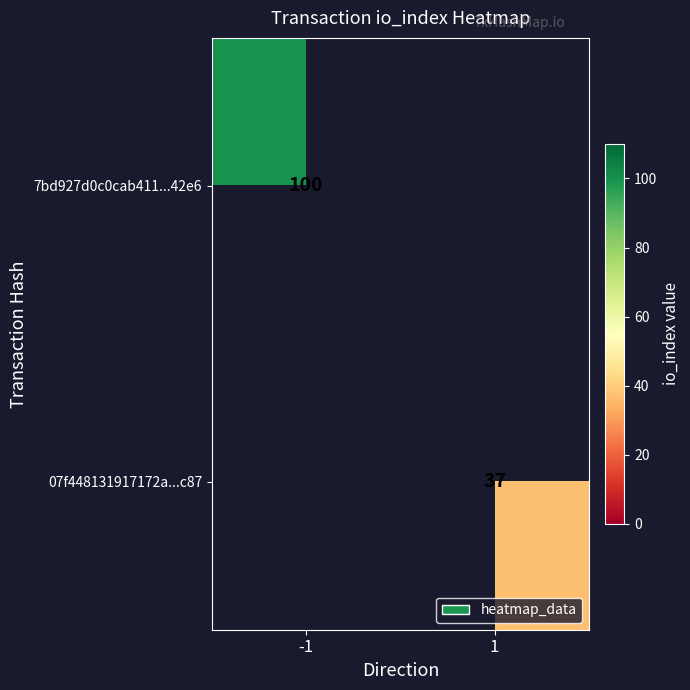

The value of 7bd927d0c0cab411...42e6 at -1 is 40. True or false?

False